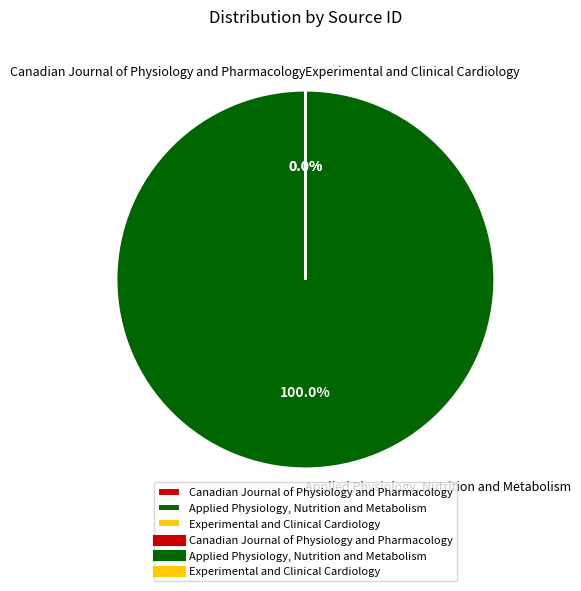

Which slice is the largest?

Applied Physiology, Nutrition and Metabolism